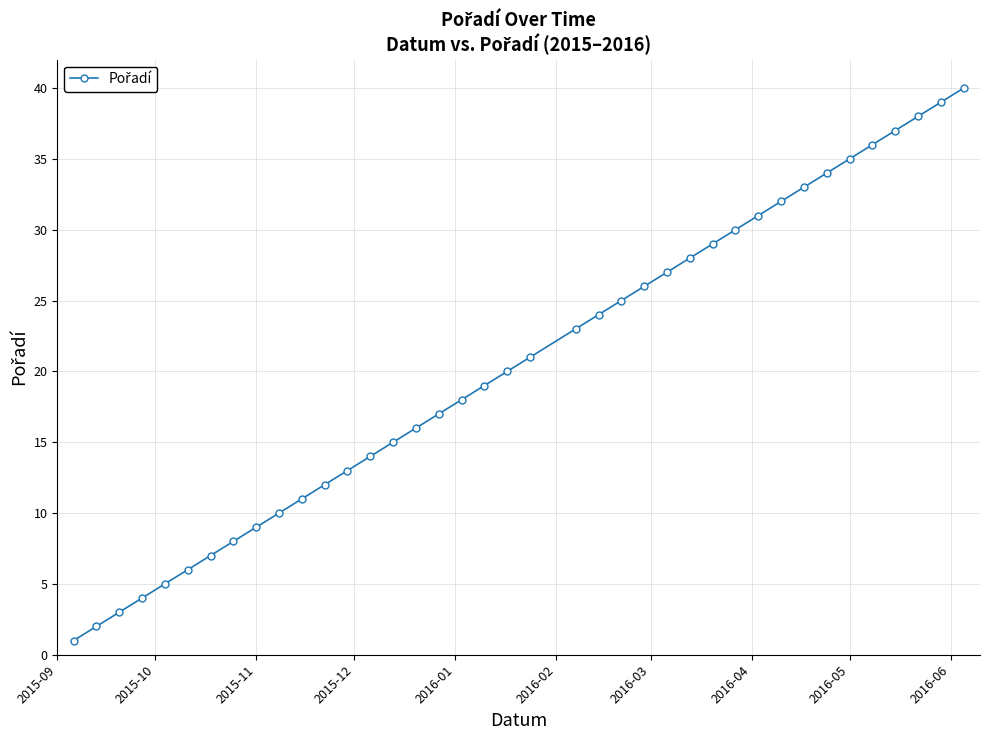

What is the smallest value displayed?

1